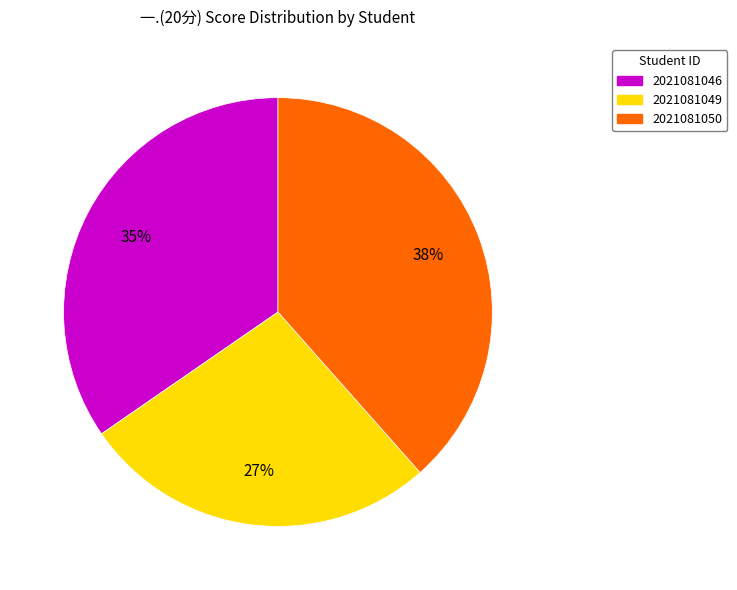

Between 2021081050 and 2021081049, which is larger?

2021081050